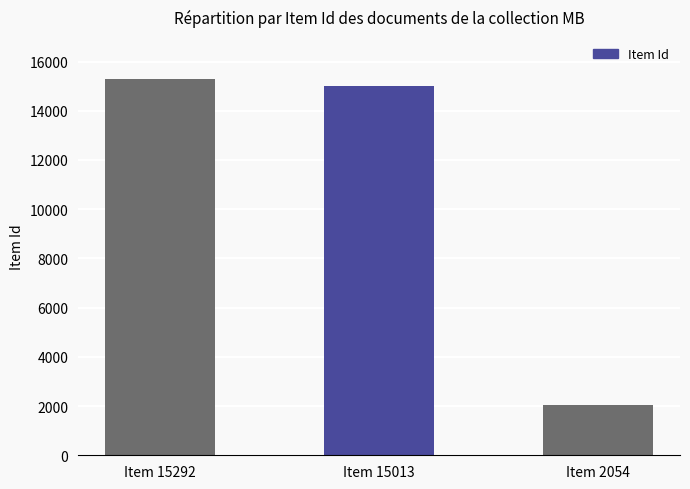

What is the sum of the values at Item 15013 and Item 15292?

30305